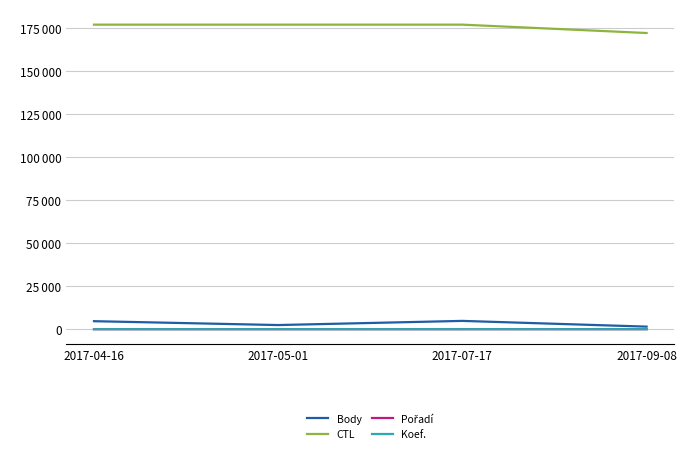

Is this an area chart (filled region under the line)?

No